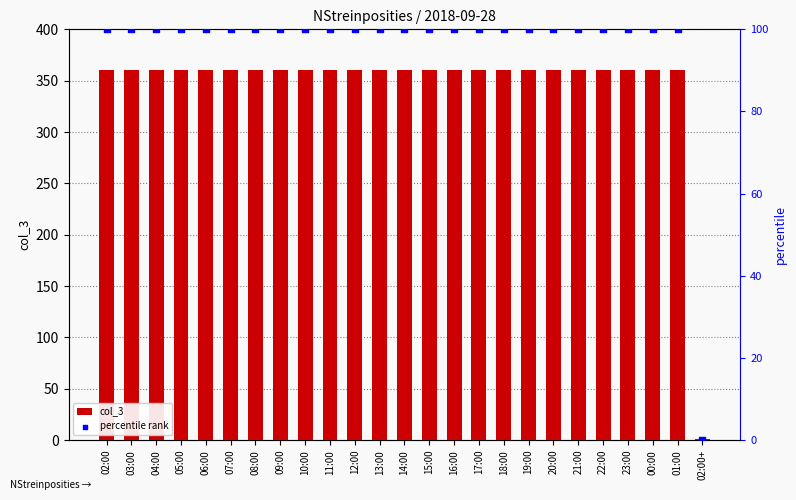

Is the value of col_3 at 15:00 greater than the value of percentile rank at 16:00?

Yes